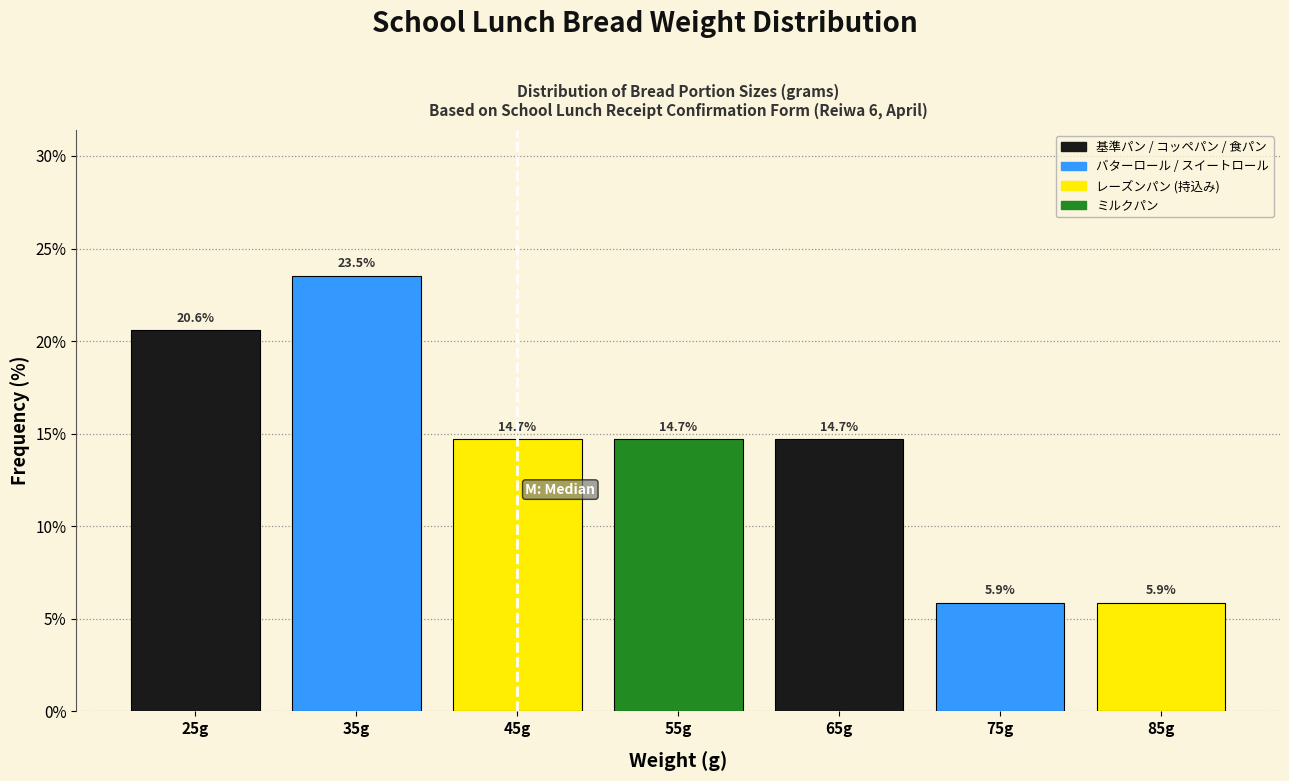

Reading left to right, what are all the values shown in this chart?

25g=20.6	35g=23.5	45g=14.7	55g=14.7	65g=14.7	75g=5.9	85g=5.9